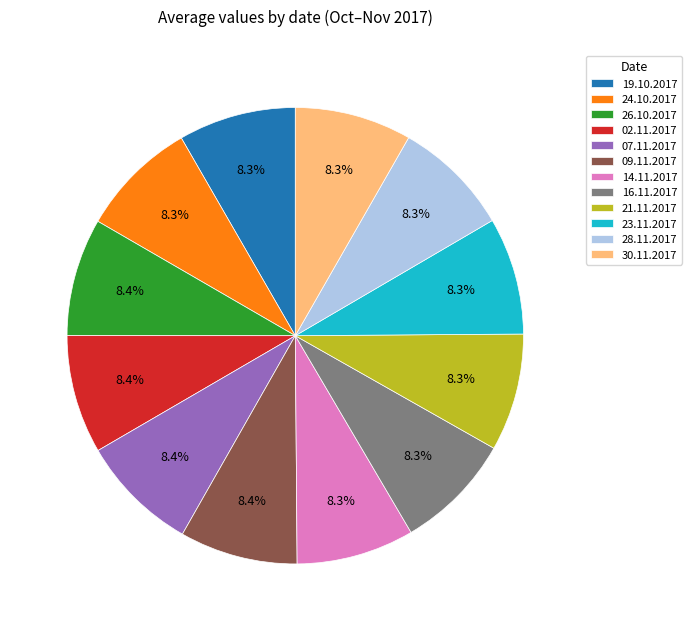

Is it true that 21.11.2017 is 1% of the pie?

False